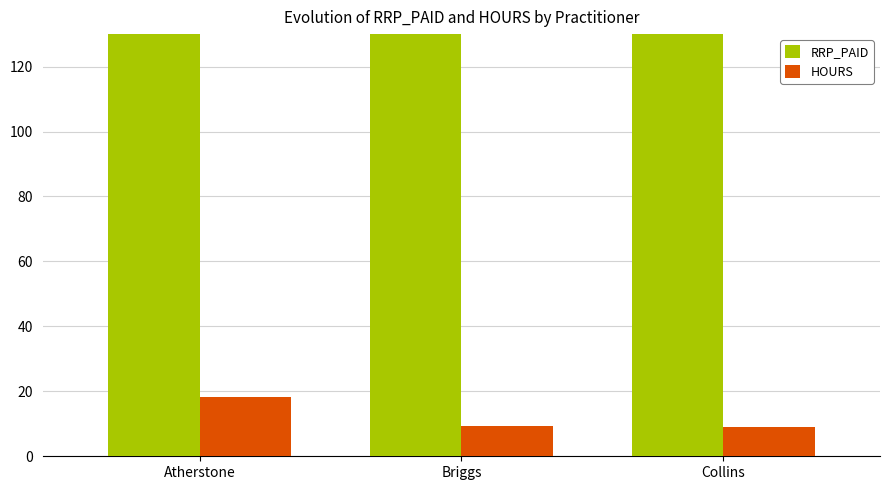

What is the spread (max minus min) of values at Atherstone?

398.0